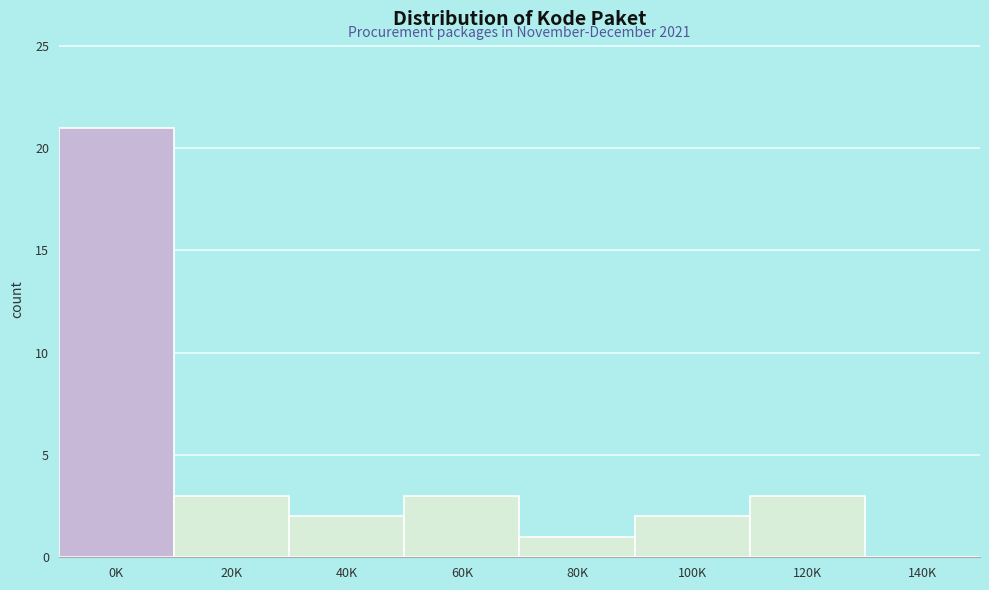

Reading left to right, what are all the values shown in this chart?

0K=21	20K=3	40K=2	60K=3	80K=1	100K=2	120K=3	140K=0